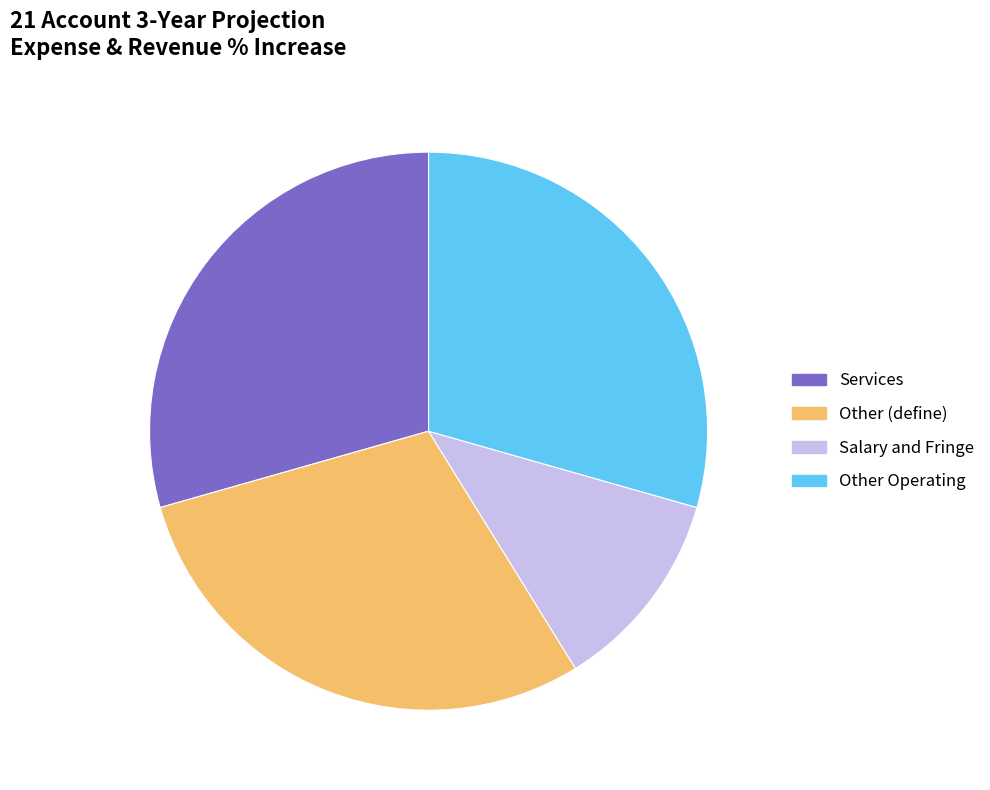

Which category has the smallest portion of the pie?

Salary and Fringe